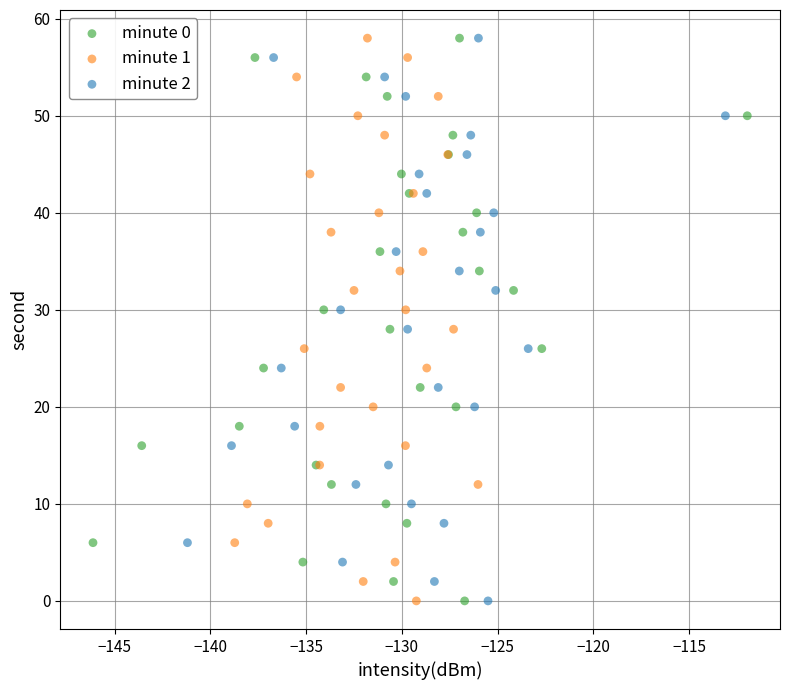

What are all the series names shown in the legend?

minute 0, minute 1, minute 2